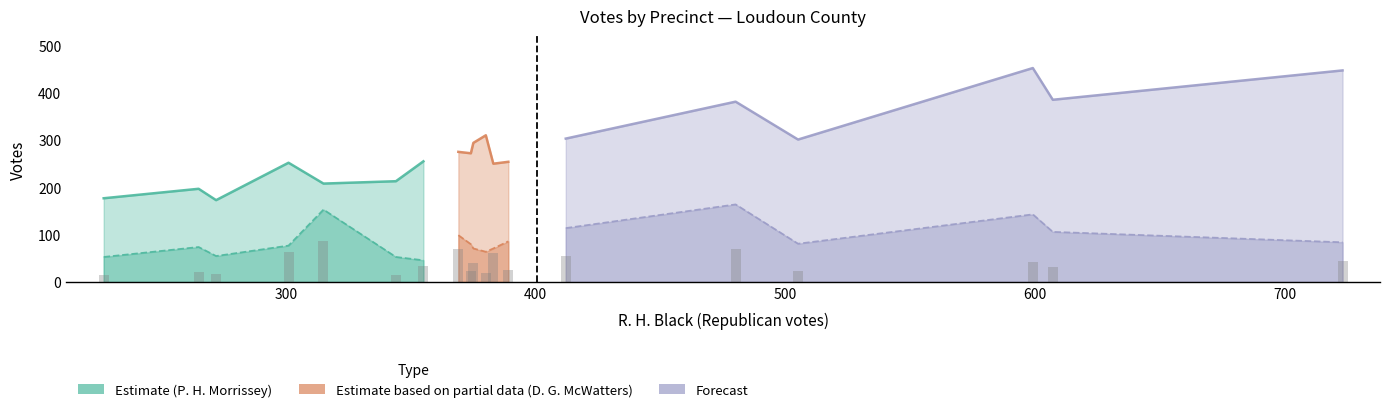

What is the label of the 4th bar from the left?

500